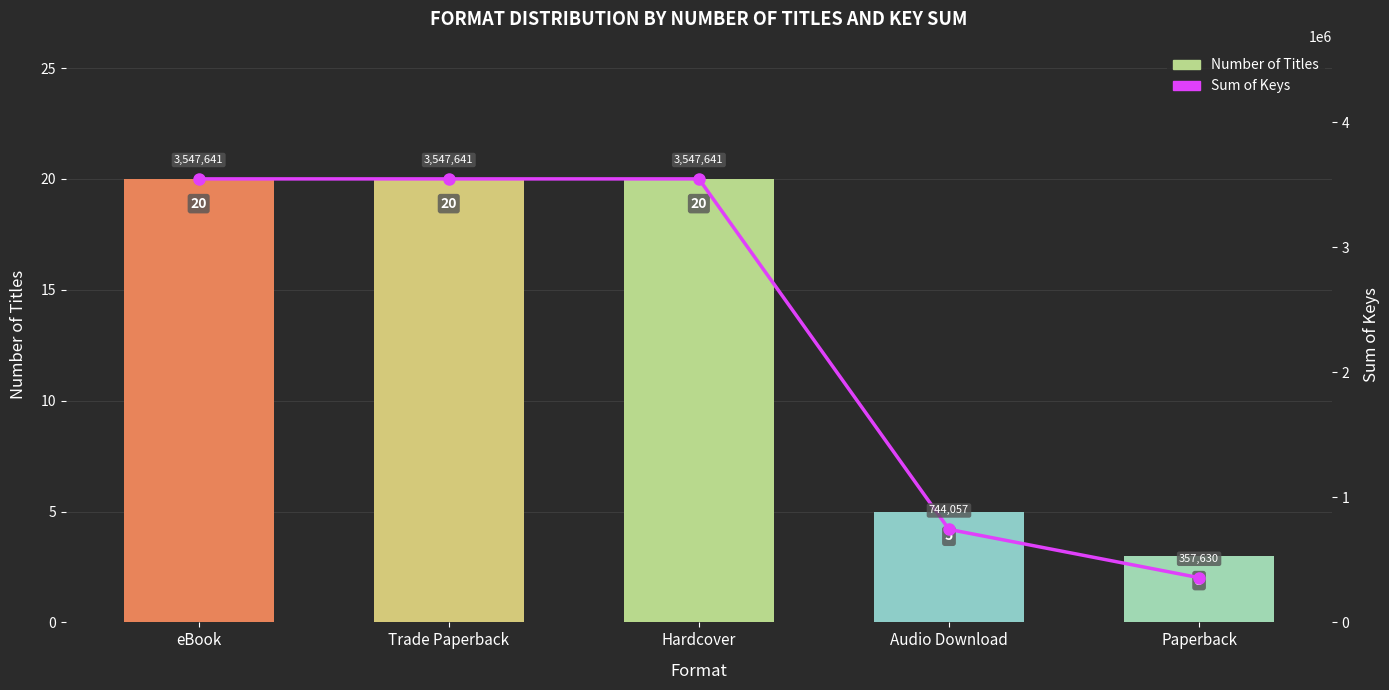

What is the label of the 5th bar from the right?

eBook